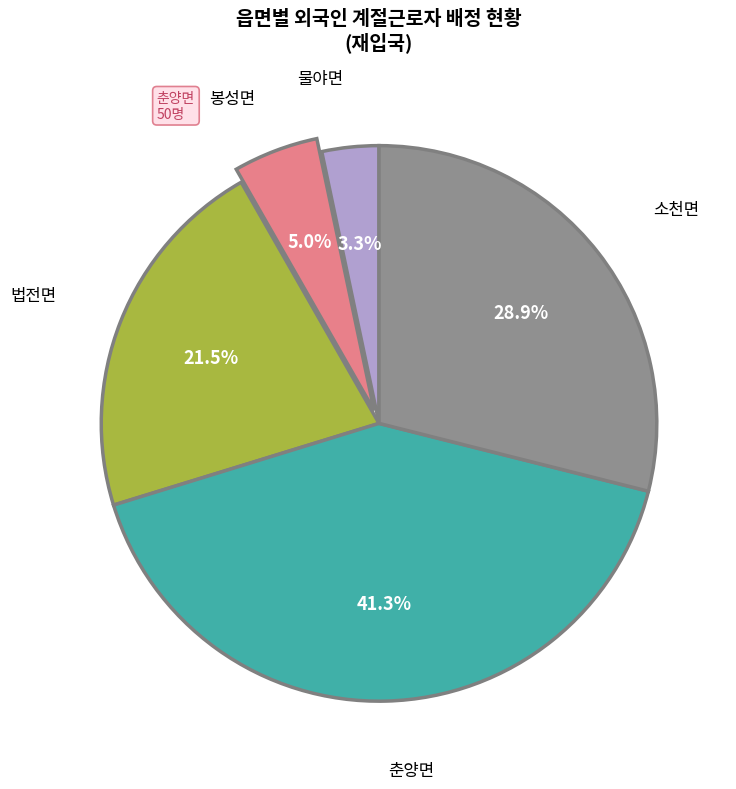

Is there any slice that represents more than half of the pie?

No